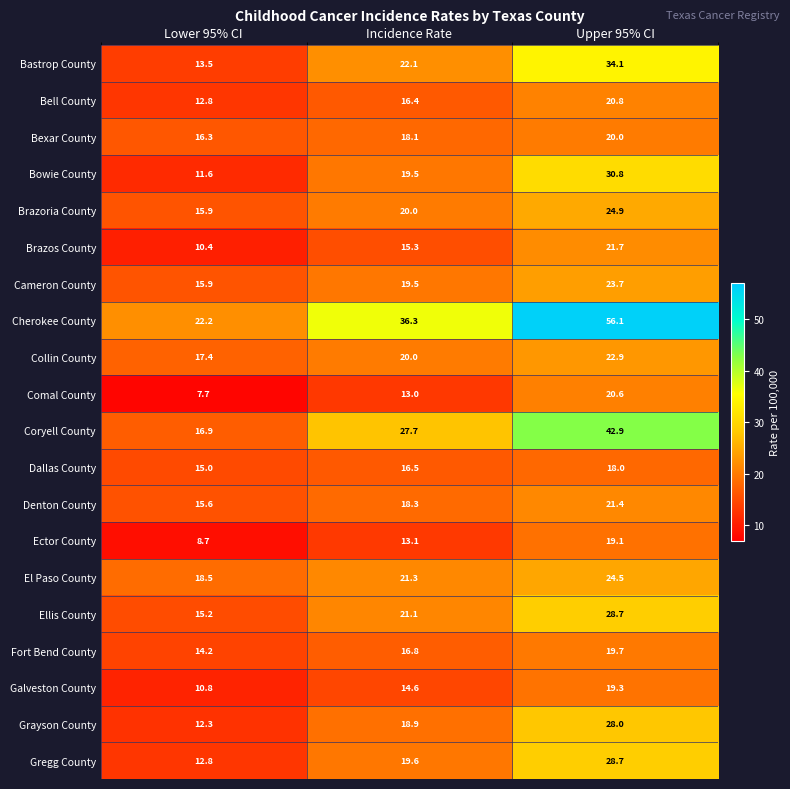

What is the total value across all series at Incidence Rate?

388.1